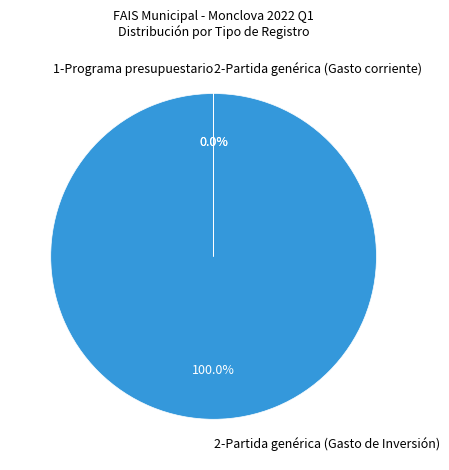

To the nearest percent, what is the average slice percentage?

33%